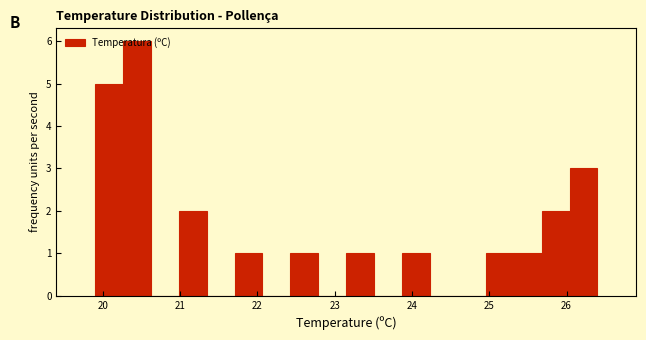

Around what value on the x-axis is the tallest bar? Give the approximate position of its centre, as read against the axis.

20.4